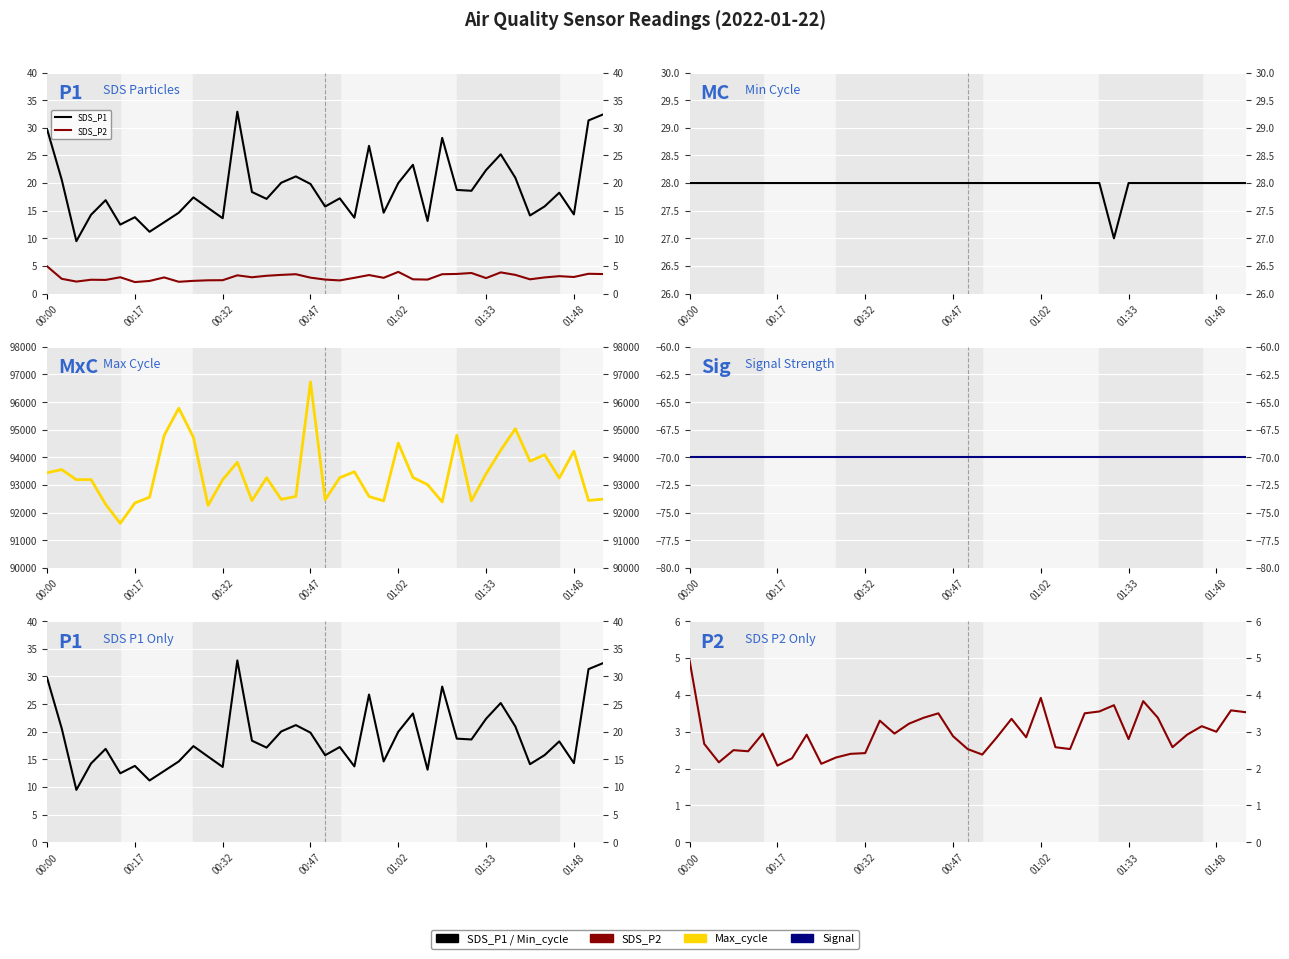

How many categories are shown in the chart?

39